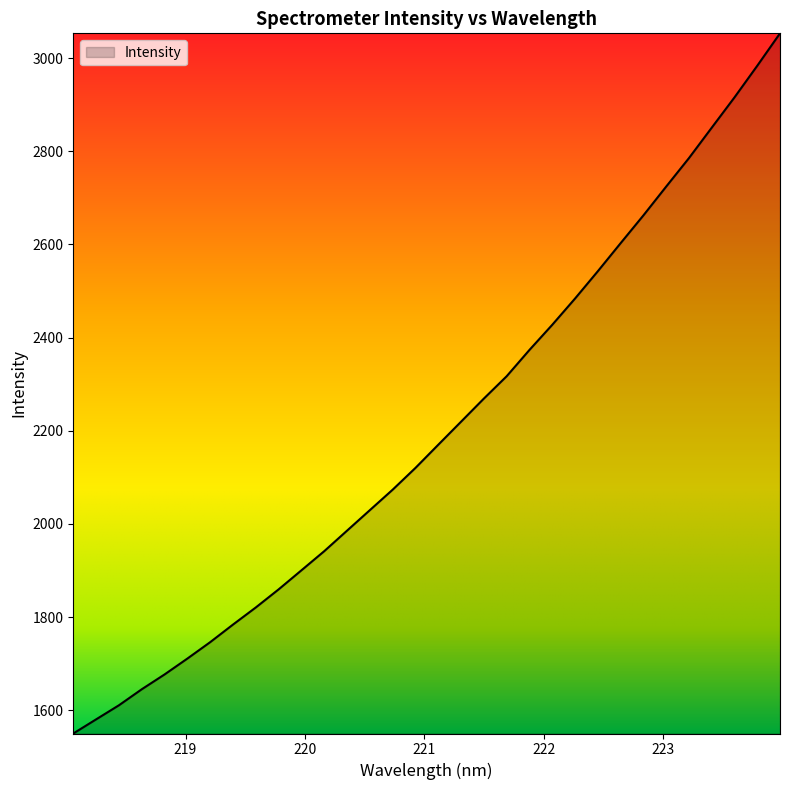

What is the difference between the maximum and minimum values?

1503.1